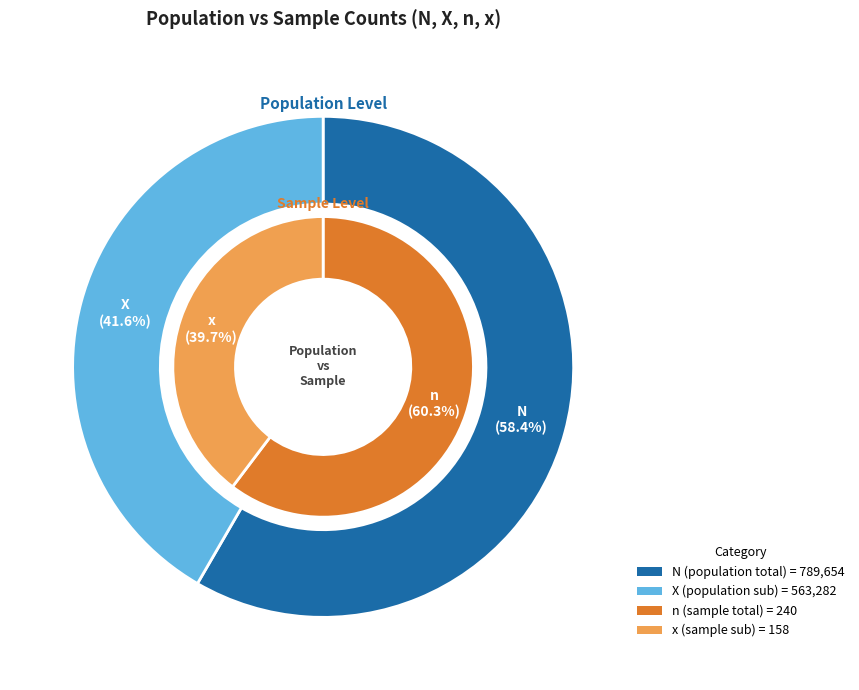

Combined, what portion of the pie is N and X?

100.0%